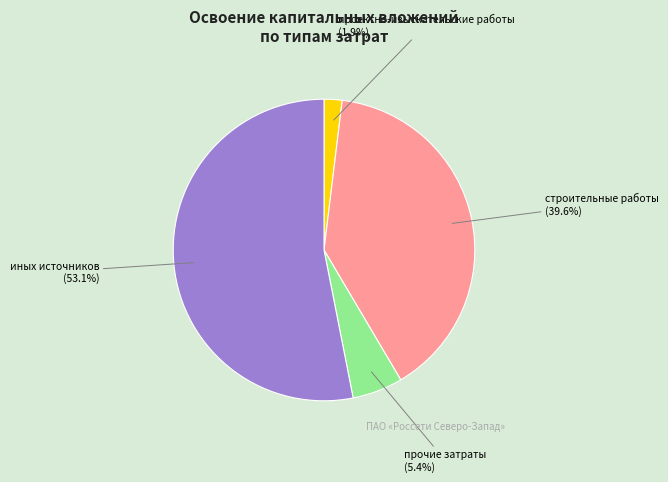

How many slices are in this pie chart?

4